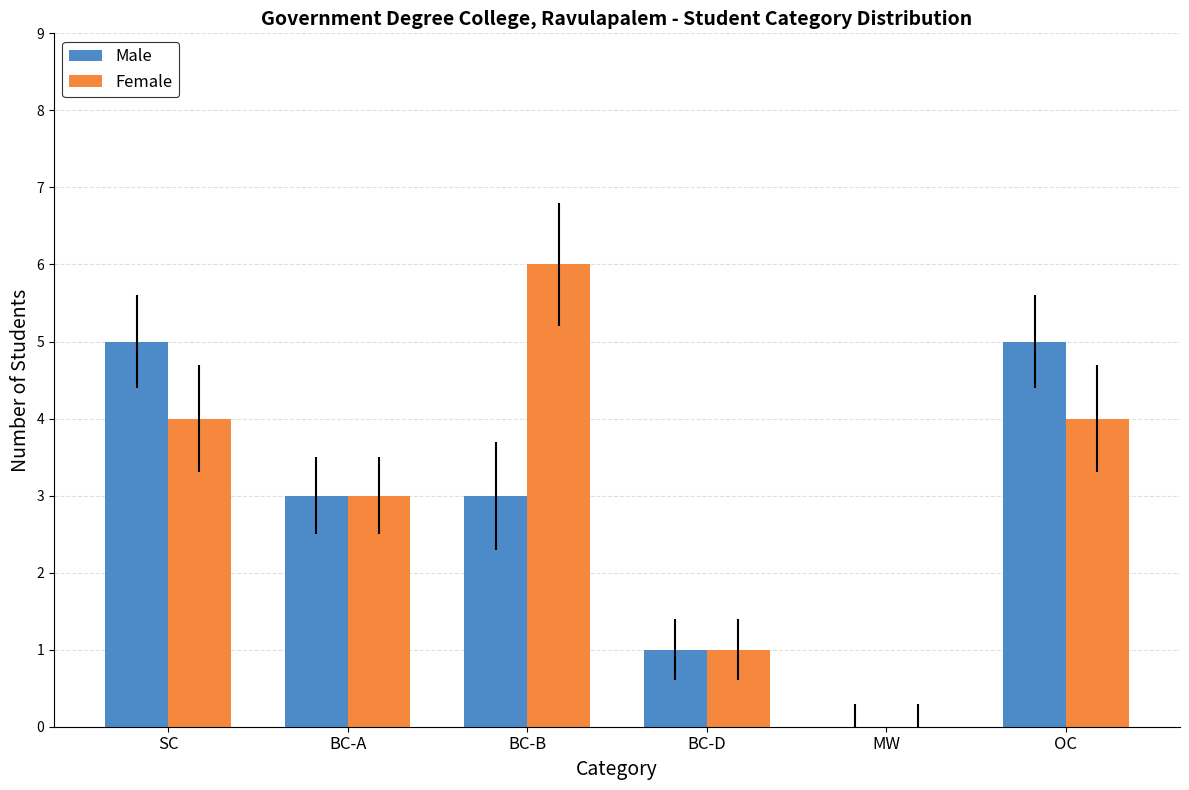

What is the average value of the Male series?

3